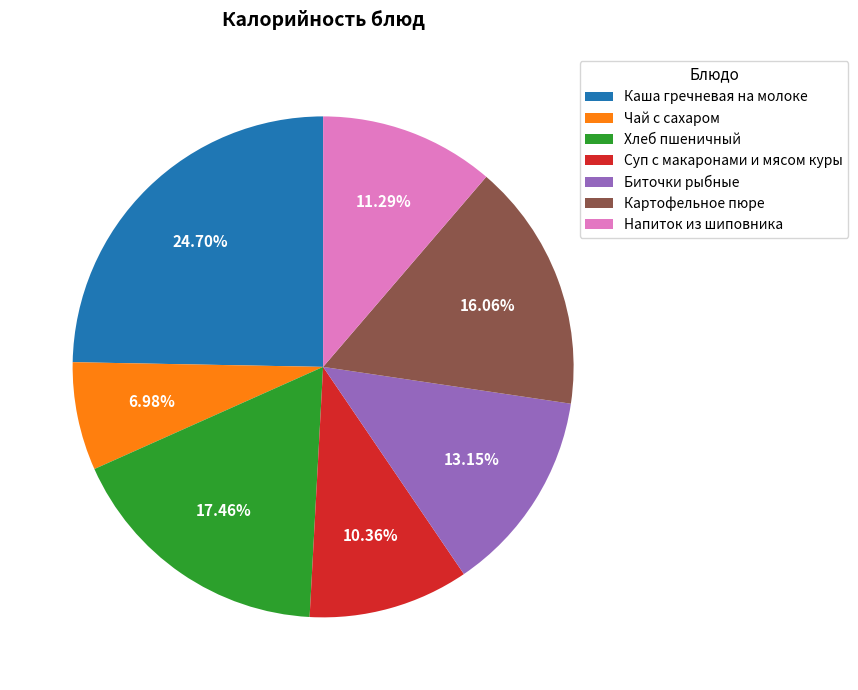

Is there any slice that represents more than half of the pie?

No